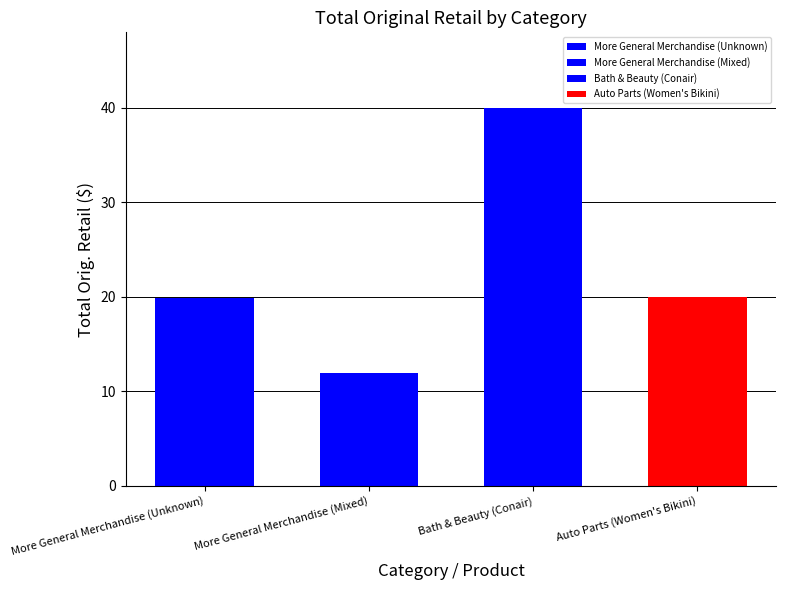

What position from the right is More General Merchandise (Unknown)?

4